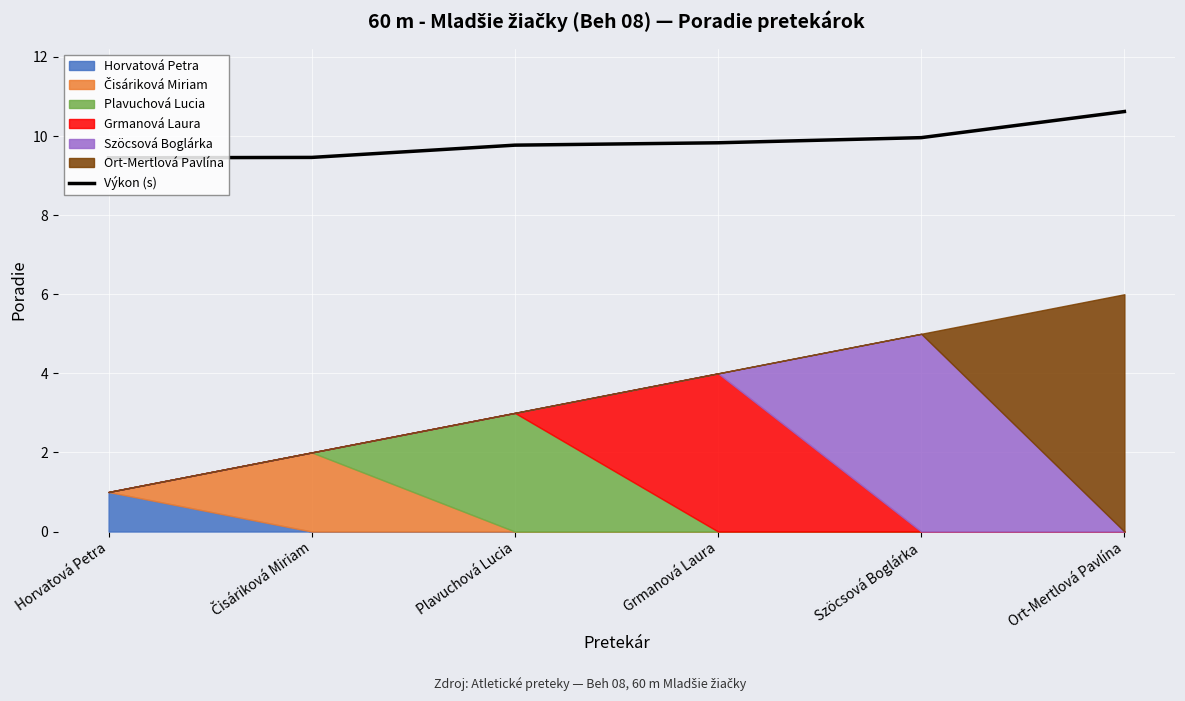

Where is the data nearest to the value 10?

Szöcsová Boglárka